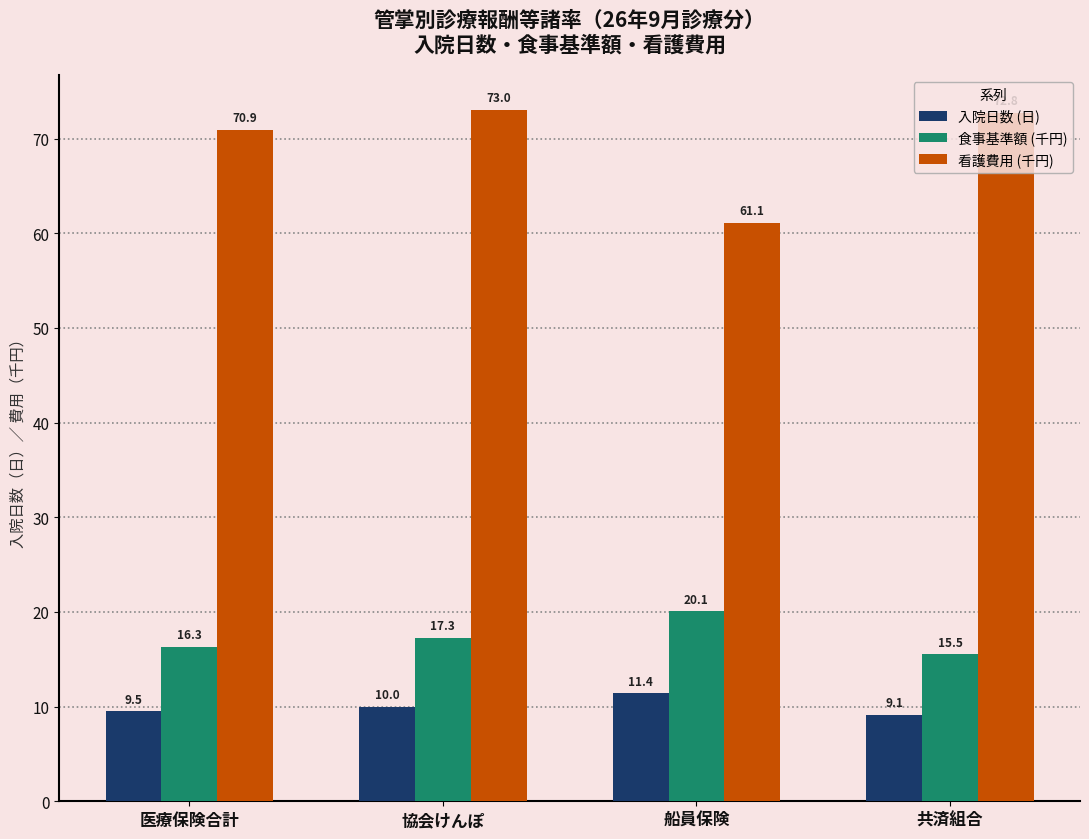

What is the minimum value shown in the chart?

9.1